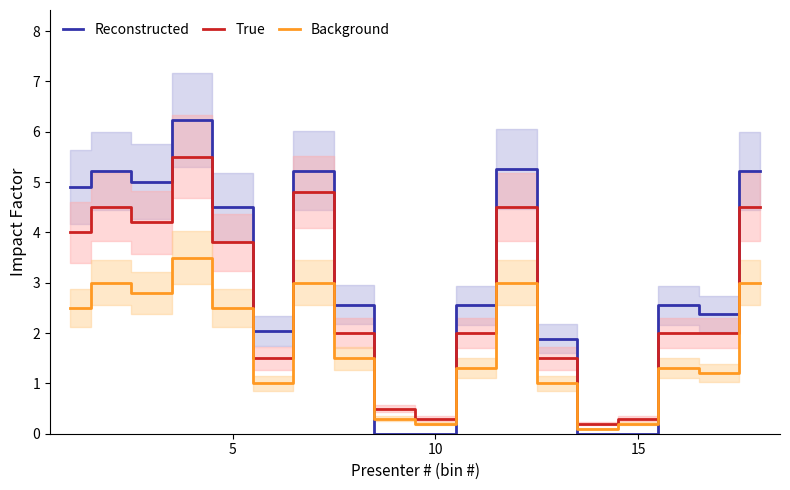

Is it true that Reconstructed equals 1.8 at 15?

False